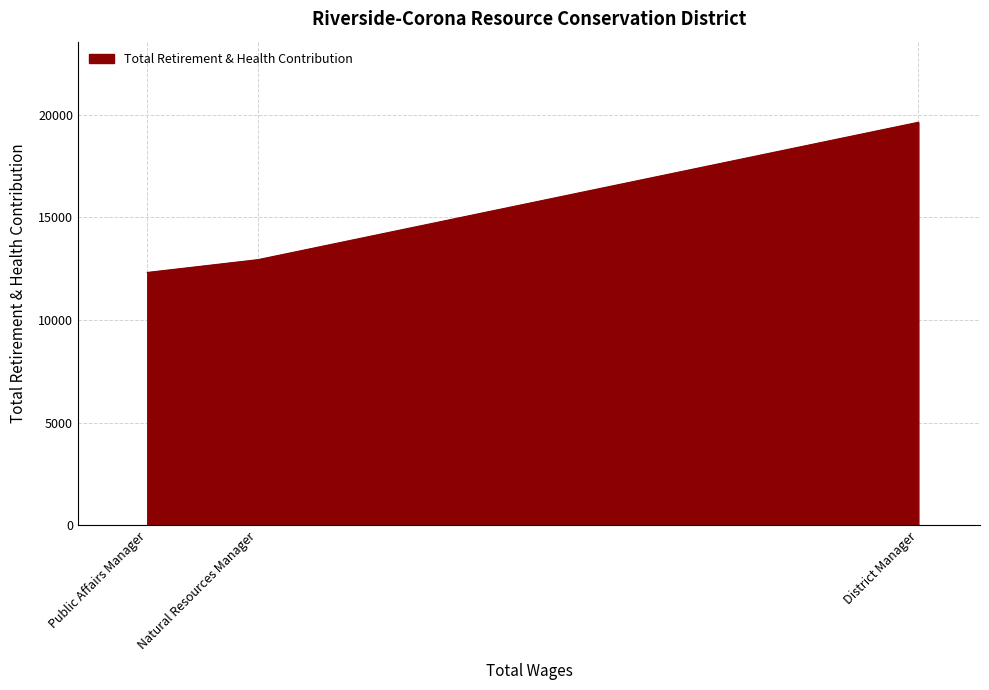

Approximately how many times larger is the value at Public Affairs Manager compared to District Manager?

0.6